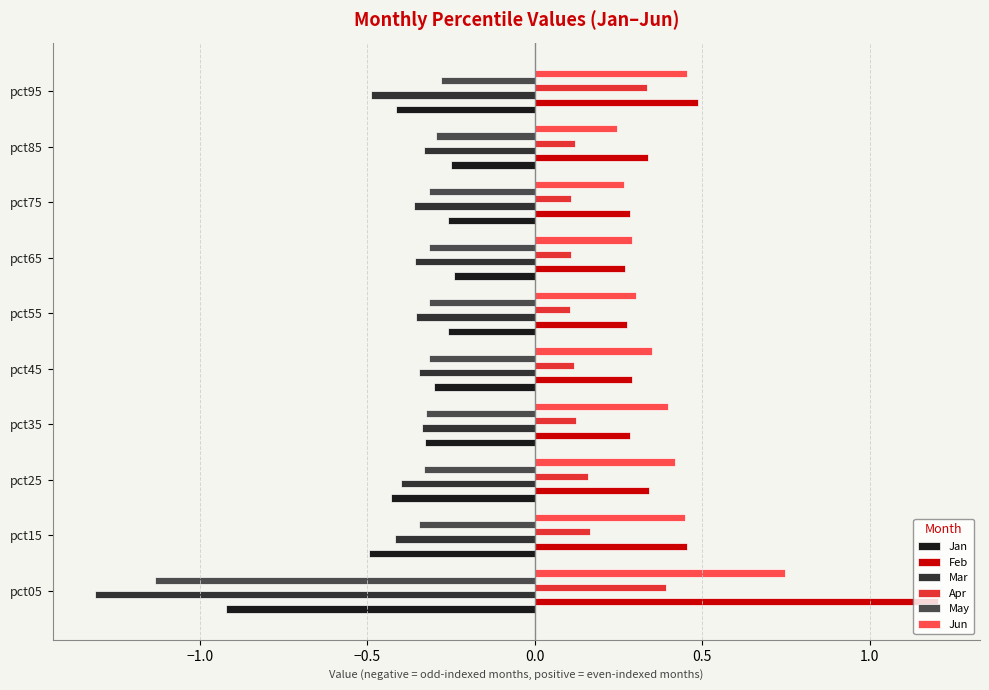

At which label does Jun reach its peak?

pct05